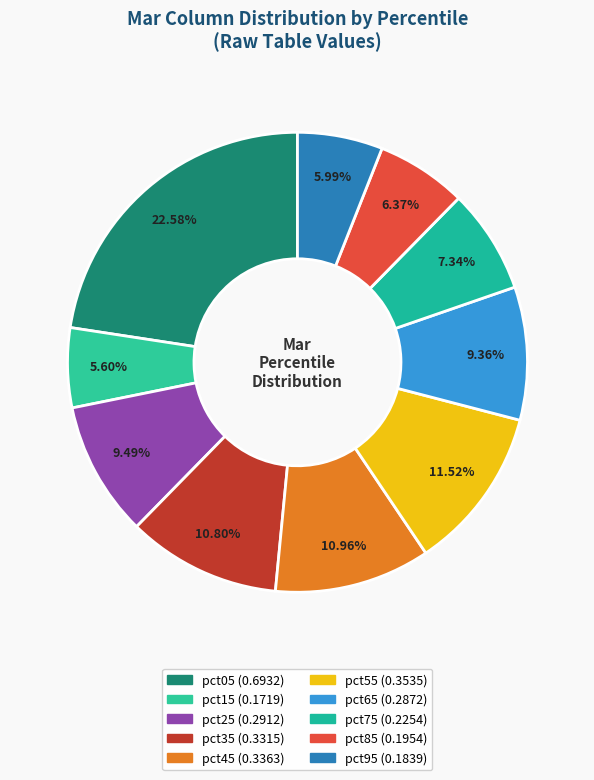

How many slices are in this pie chart?

10